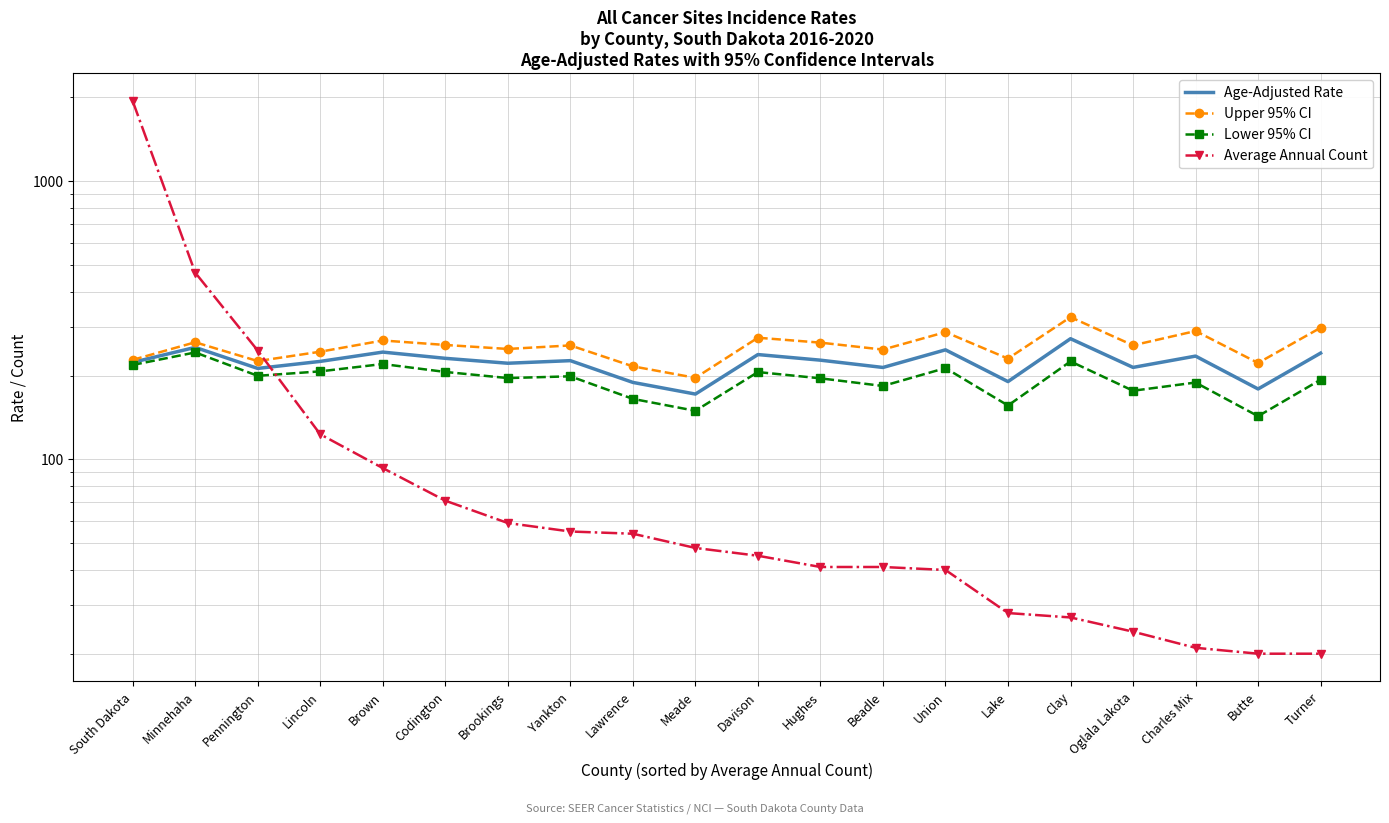

Reading left to right, extract all data points from this chart.

Age-Adjusted Rate: South Dakota=223.1	Minnehaha=252.6	Pennington=212.2	Lincoln=224.9	Brown=242.9	Codington=230.7	Brookings=221.5	Yankton=226.3	Lawrence=189.0	Meade=171.6	Davison=238.0	Hughes=227.2	Beadle=213.9	Union=247.5	Lake=190.3	Clay=271.4	Oglala Lakota=214.0	Charles Mix=235.0	Butte=179.0	Turner=240.9
Upper 95% CI: South Dakota=227.8	Minnehaha=263.5	Pennington=225.5	Lincoln=243.7	Brown=267.4	Codington=257.7	Brookings=249.3	Yankton=256.7	Lawrence=215.9	Meade=196.3	Davison=273.6	Hughes=262.7	Beadle=248.0	Union=286.6	Lake=230.2	Clay=324.5	Oglala Lakota=256.9	Charles Mix=289.2	Butte=222.0	Turner=297.2
Lower 95% CI: South Dakota=218.4	Minnehaha=242.2	Pennington=199.6	Lincoln=207.1	Brown=220.1	Codington=206.1	Brookings=195.9	Yankton=198.8	Lawrence=164.9	Meade=149.4	Davison=205.9	Hughes=195.5	Beadle=183.5	Union=212.8	Lake=156.1	Clay=224.9	Oglala Lakota=176.4	Charles Mix=188.8	Butte=142.9	Turner=193.3
Average Annual Count: South Dakota=1941.0	Minnehaha=469.0	Pennington=246.0	Lincoln=123.0	Brown=93.0	Codington=71.0	Brookings=59.0	Yankton=55.0	Lawrence=54.0	Meade=48.0	Davison=45.0	Hughes=41.0	Beadle=41.0	Union=40.0	Lake=28.0	Clay=27.0	Oglala Lakota=24.0	Charles Mix=21.0	Butte=20.0	Turner=20.0